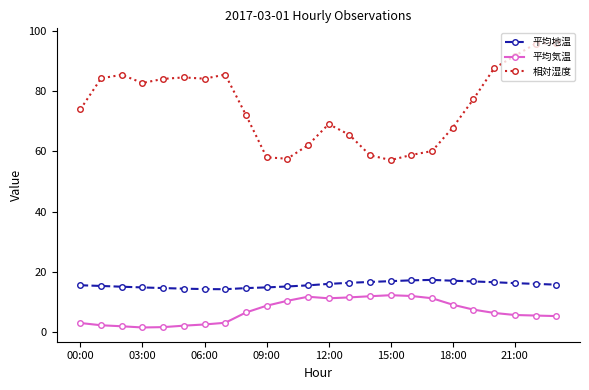

True or false: 平均気温 and 平均地温 cross at least once.

False